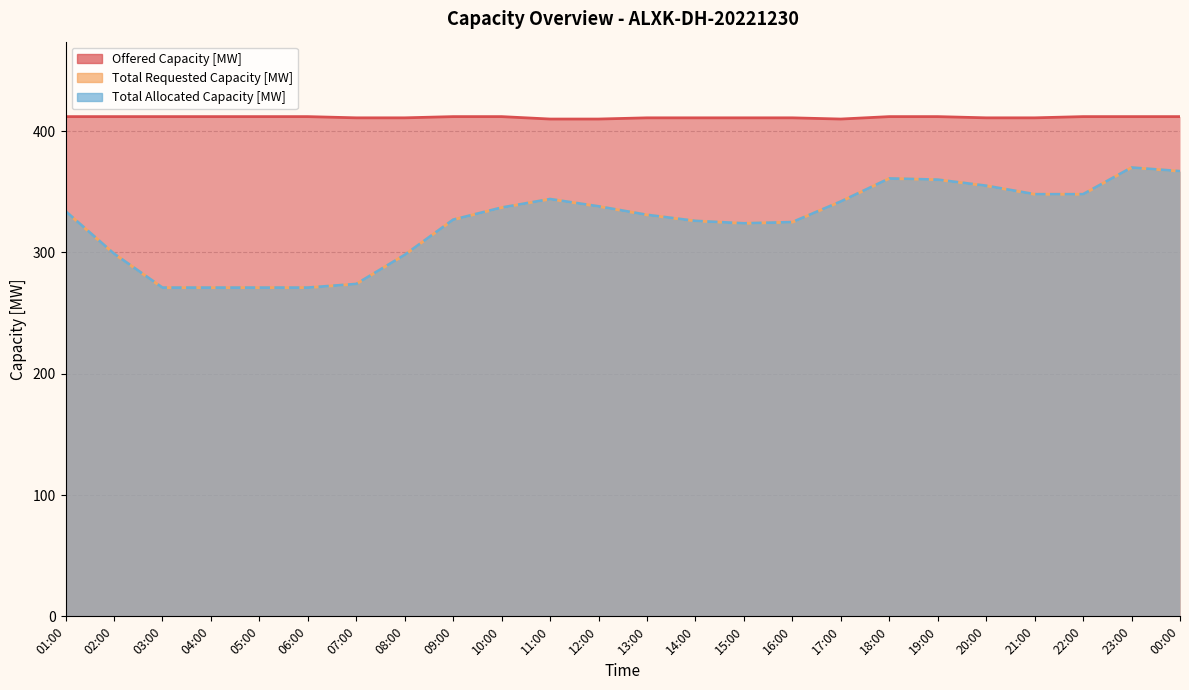

At which label does Offered Capacity [MW] reach its peak?

01:00